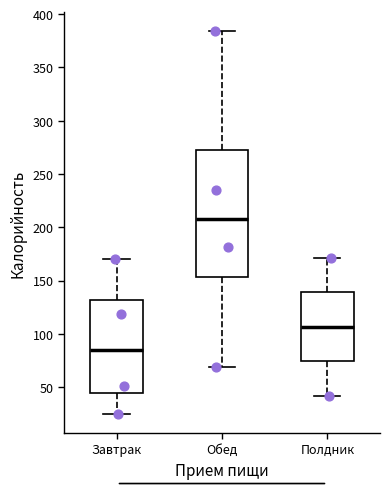

Reading left to right, read every box against the y-axis: the position of its median line, the range the box covers, and the ends of its whiskers. The values are not printed on the chart, so give them approximately, as read against the axis.

Завтрак: median 85, box 45 to 130, whiskers 25 to 170
Обед: median 210, box 155 to 270, whiskers 70 to 385
Полдник: median 105, box 75 to 140, whiskers 40 to 170